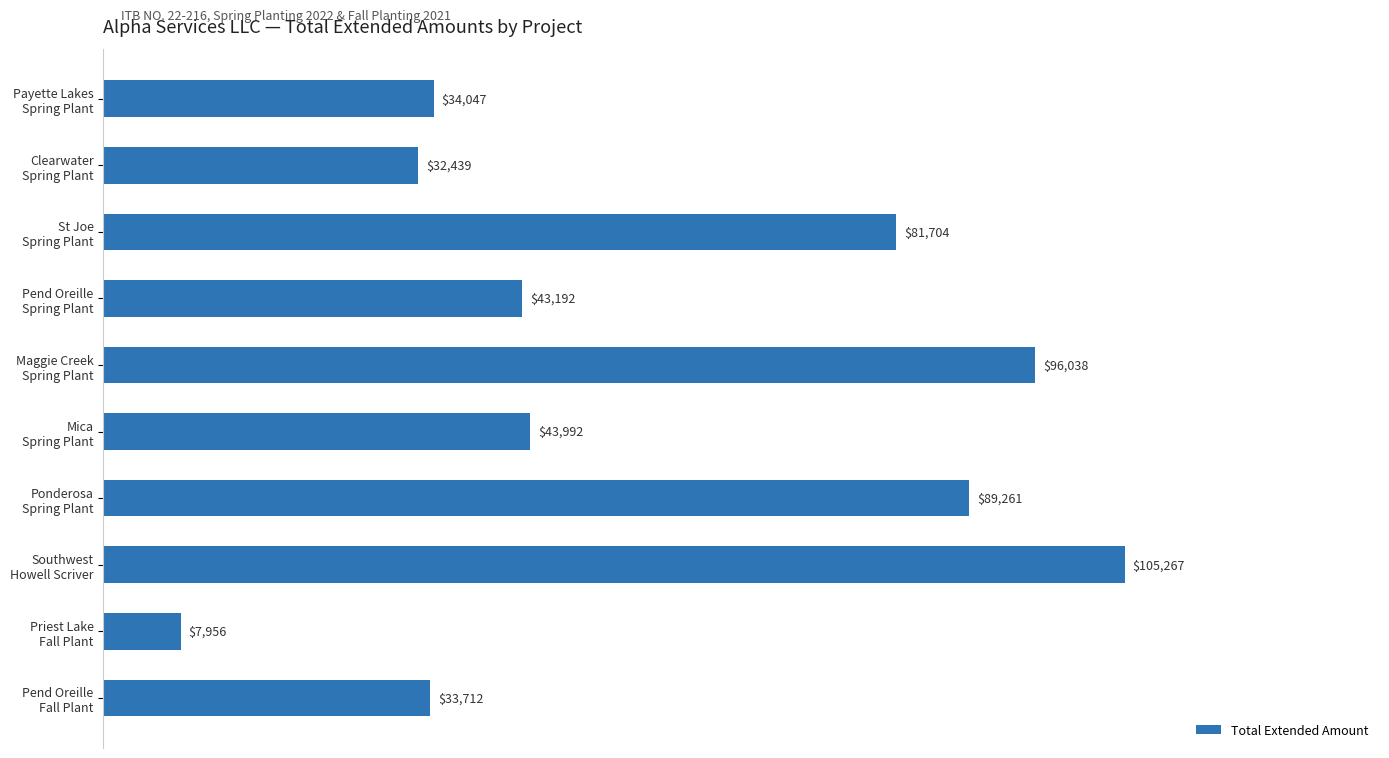

What is the difference between the second highest and second lowest values?

63598.7